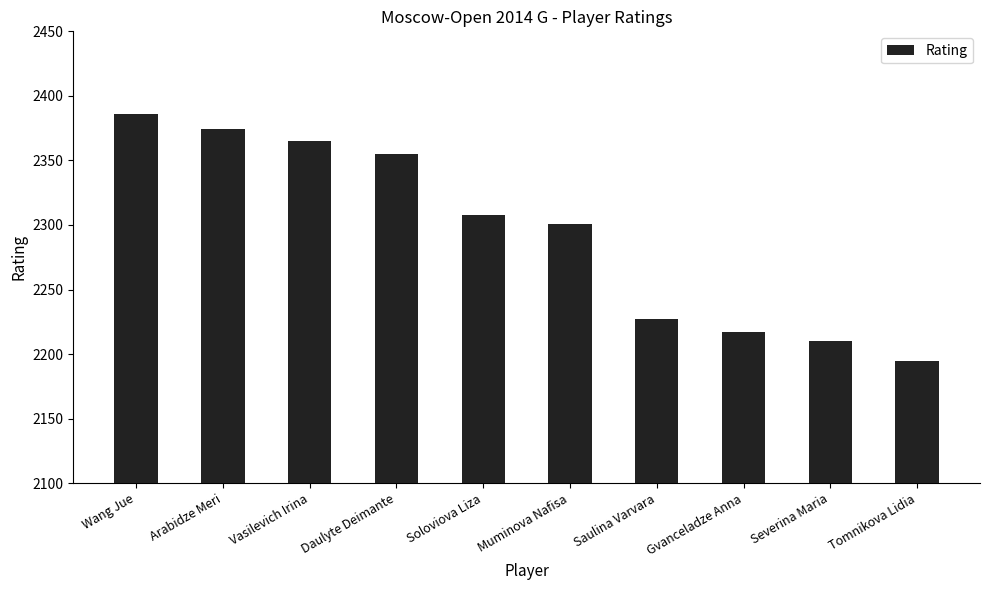

At which category does the chart reach its peak across all series?

Wang Jue